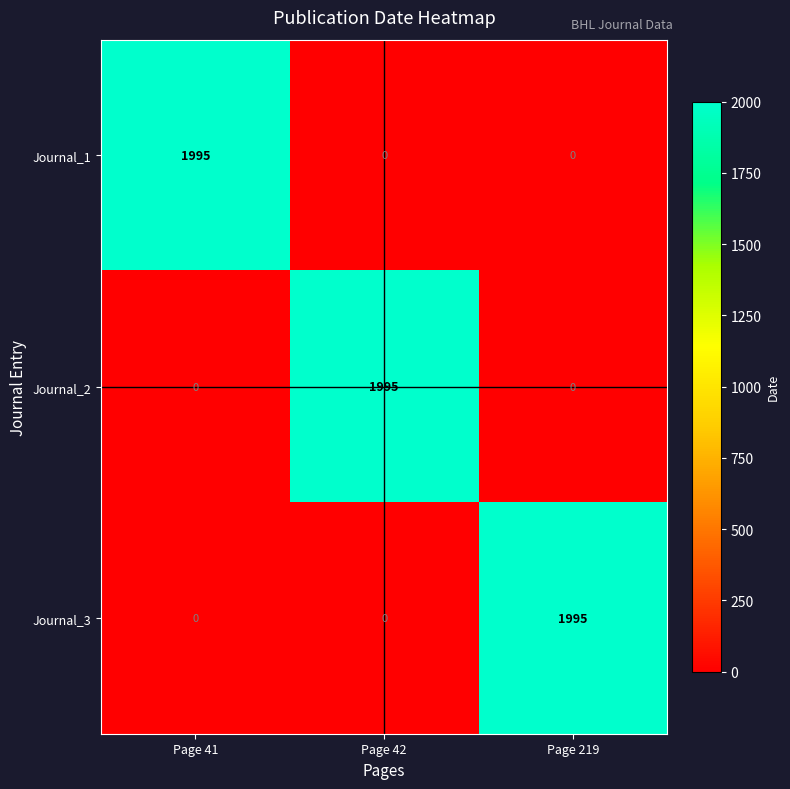

What is the spread (max minus min) of values at Page 42?

1995